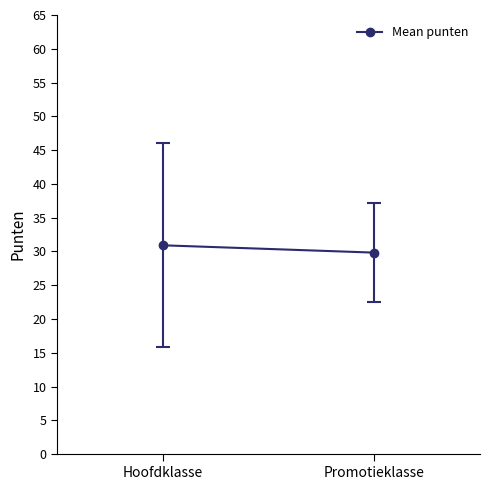

What is the minimum value shown in the chart?

29.8